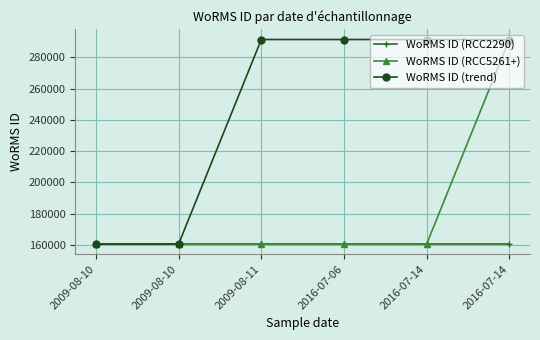

What are all the series names shown in the legend?

WoRMS ID (RCC2290), WoRMS ID (RCC5261+), WoRMS ID (trend)